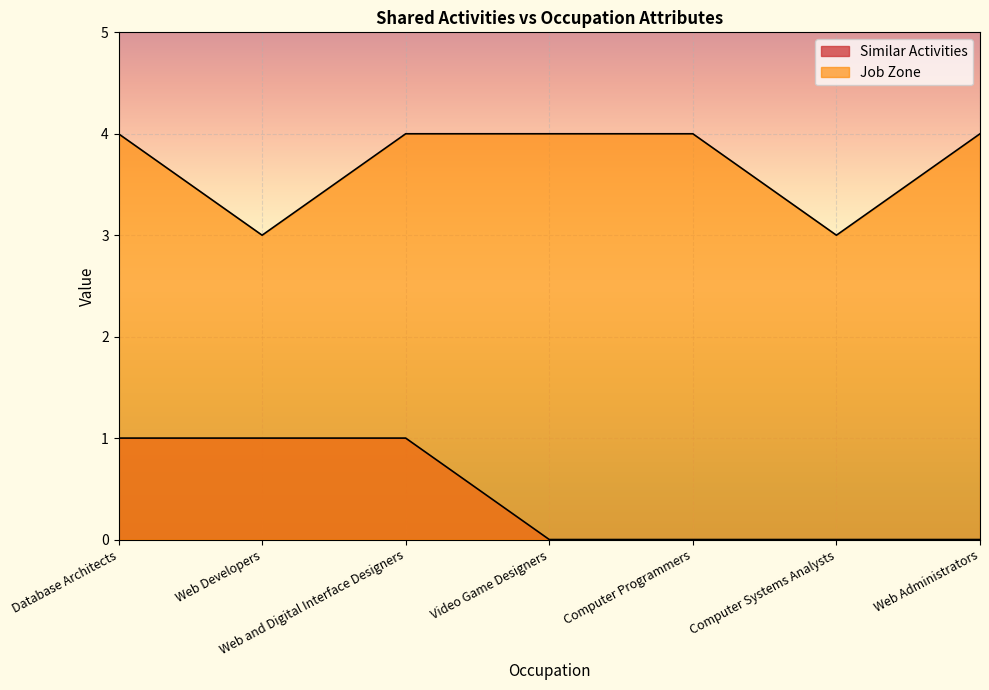

Reading right to left, what are all the values shown in this chart?

Similar Activities: Web Administrators=0	Computer Systems Analysts=0	Computer Programmers=0	Video Game Designers=0	Web and Digital Interface Designers=1	Web Developers=1	Database Architects=1
Job Zone: Web Administrators=4	Computer Systems Analysts=3	Computer Programmers=4	Video Game Designers=4	Web and Digital Interface Designers=4	Web Developers=3	Database Architects=4